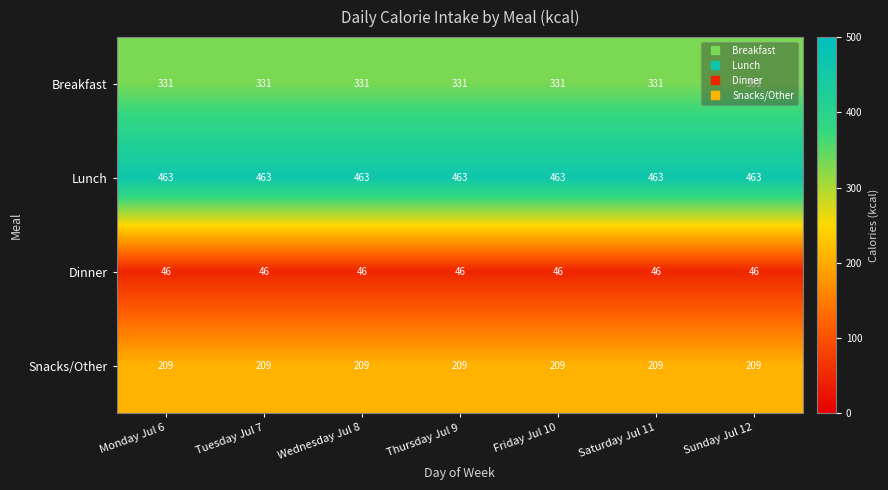

Count the number of categories in the chart.

7